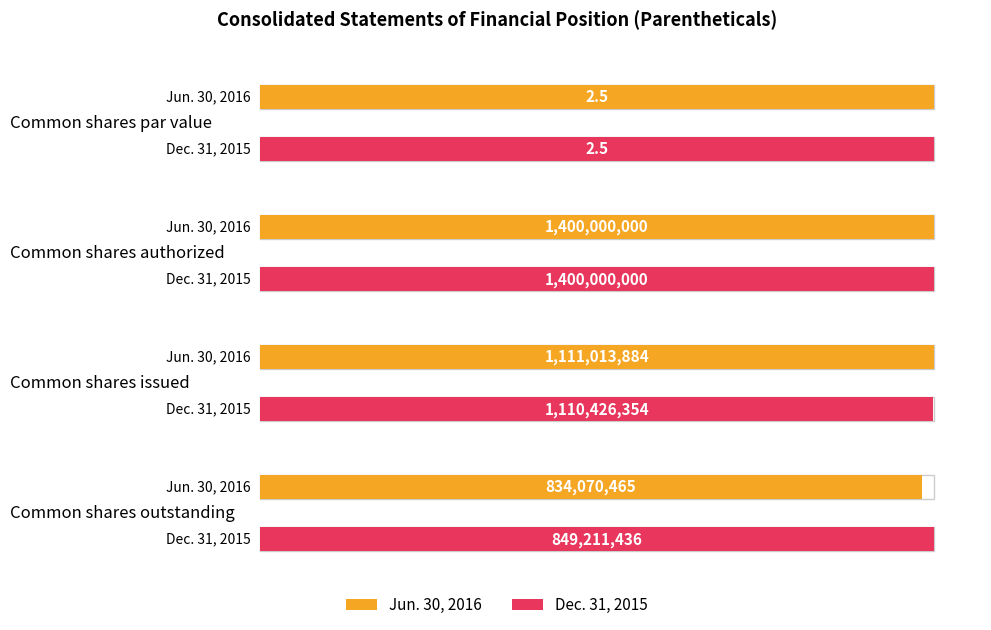

What is the sum of all Jun. 30, 2016 values?

3345084351.5